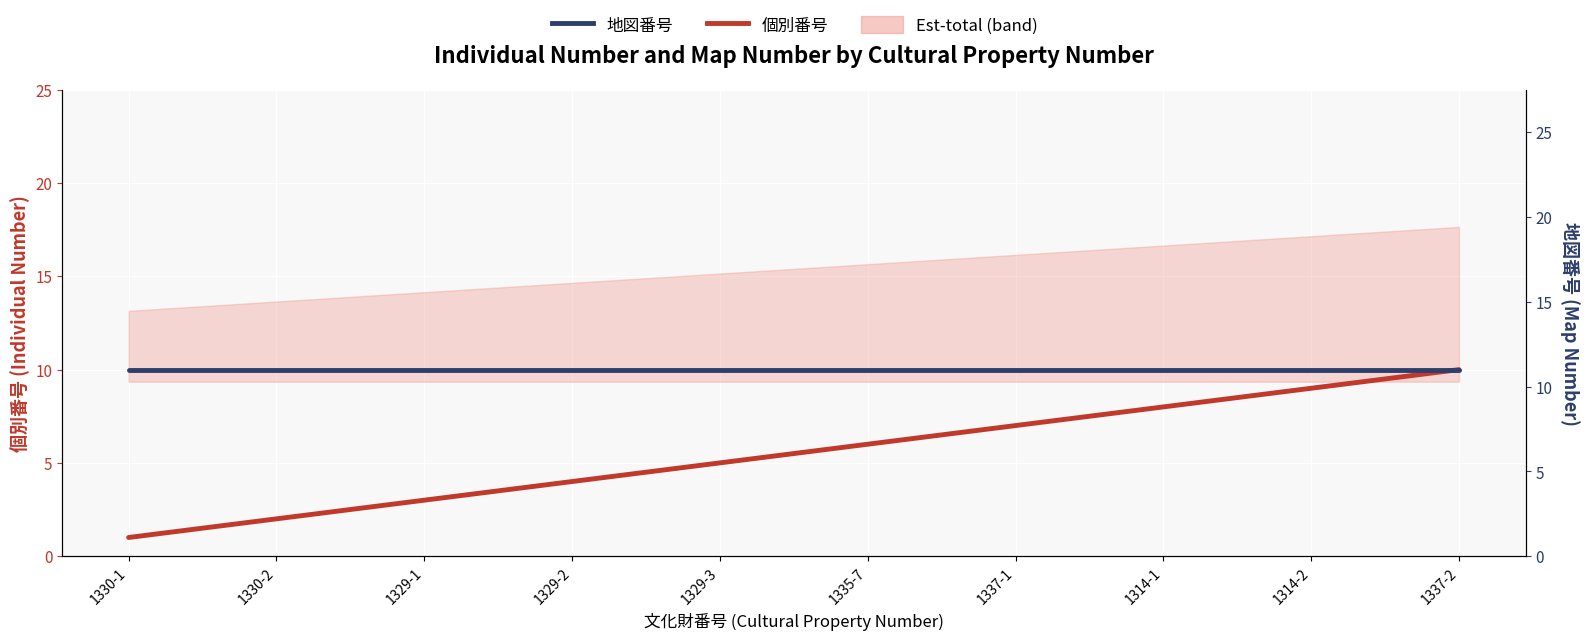

What is the value of the 個別番号 point at the 9th from the left?

9